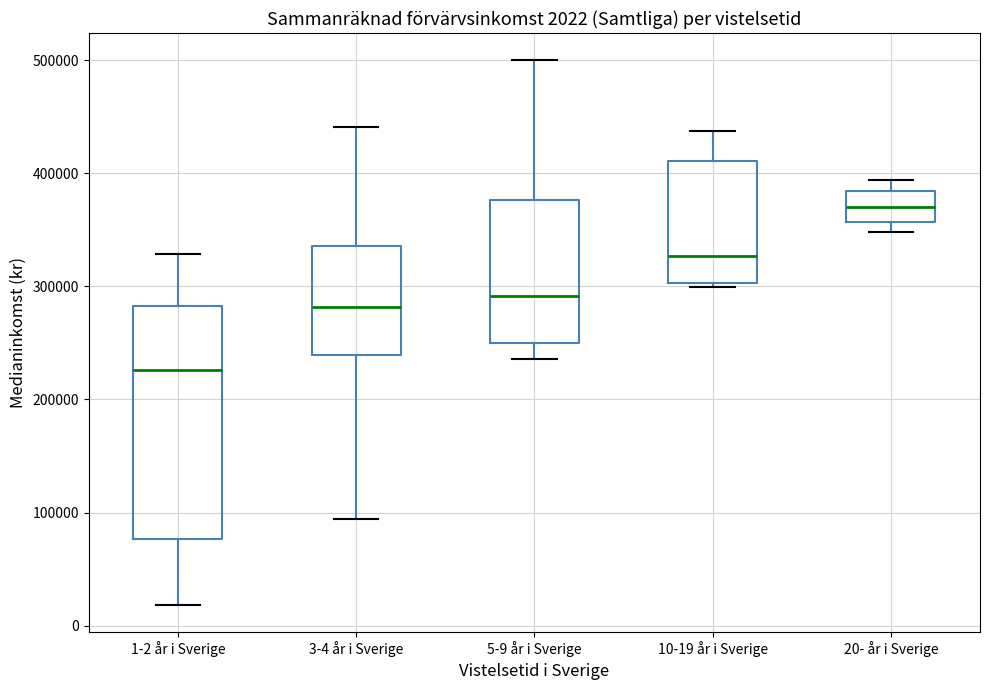

Which box is the tallest, from its lower edge to its upper edge?

1-2 år i Sverige